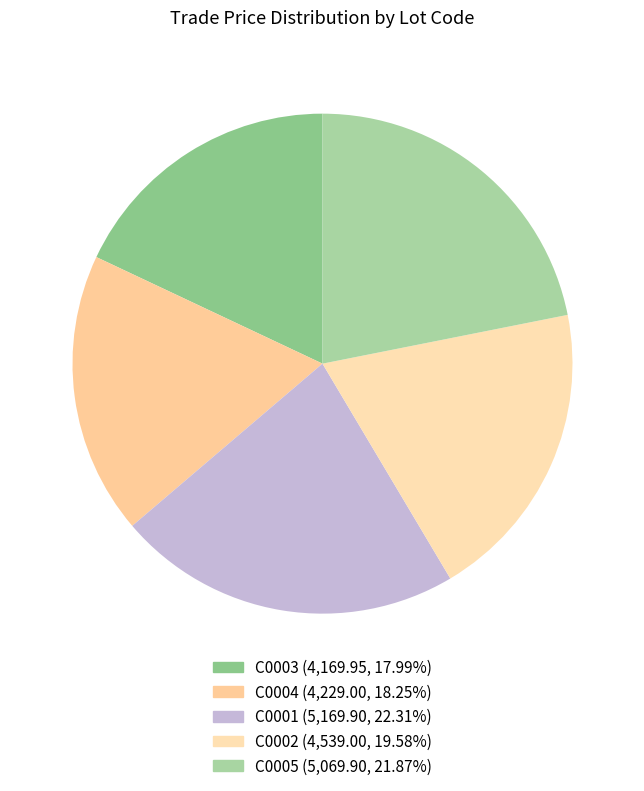

Is there a majority slice in this chart?

No